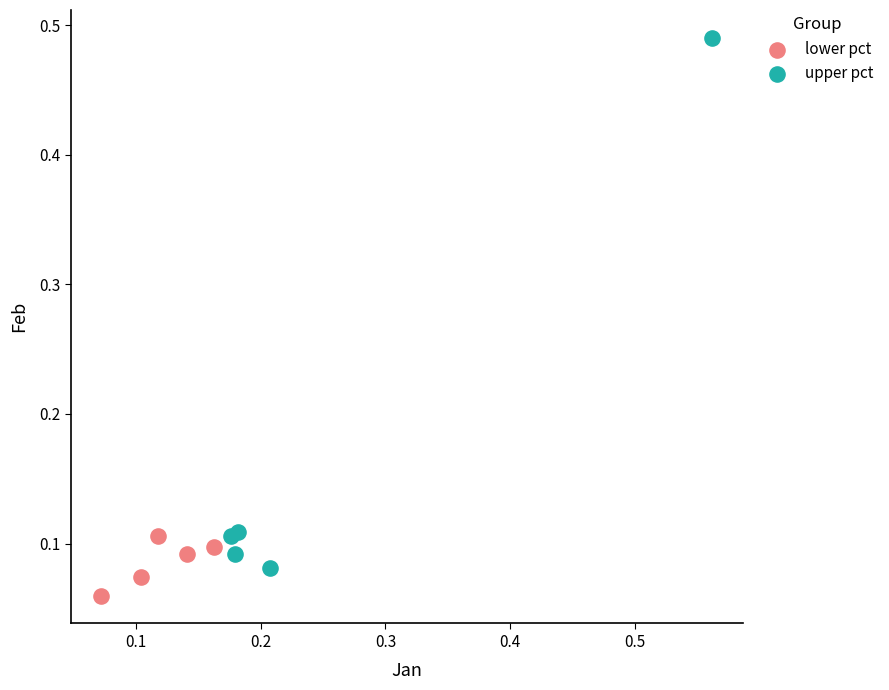

What are all the series names shown in the legend?

lower pct, upper pct